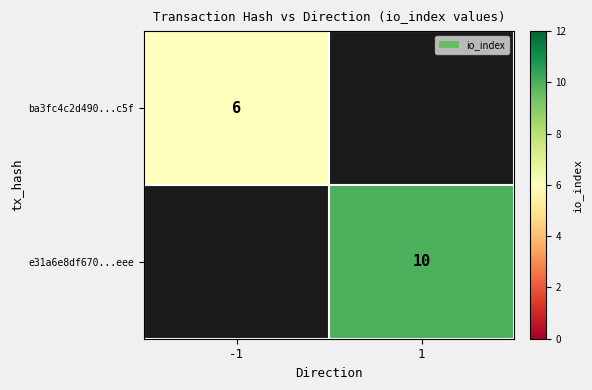

The e31a6e8df670...eee series shows 10 at 1. True or false?

True